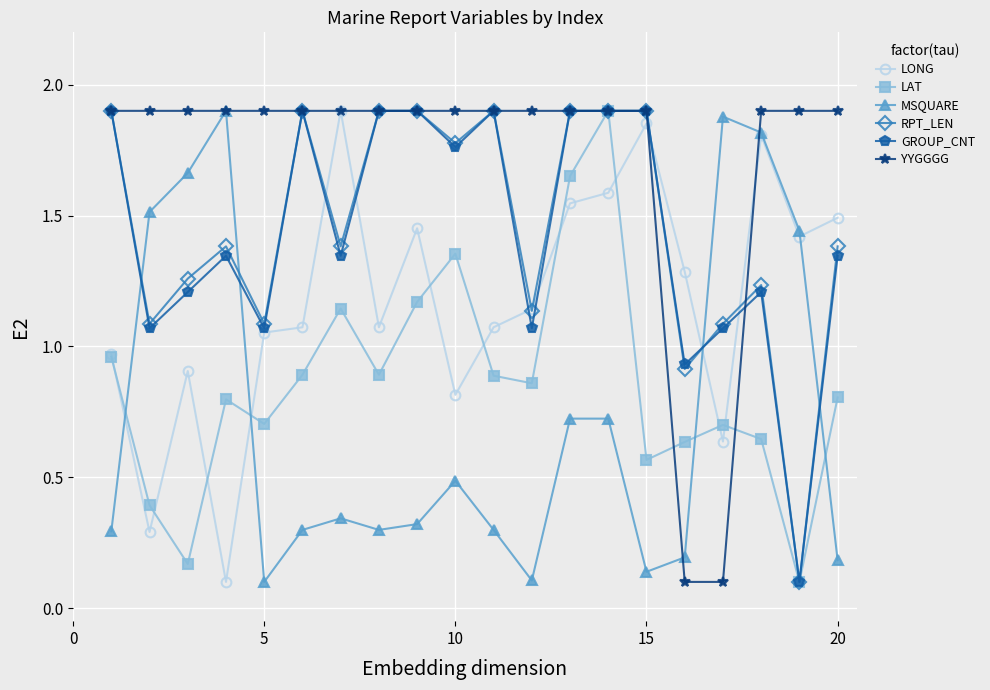

Which series has the largest total across all categories?

YYGGGG